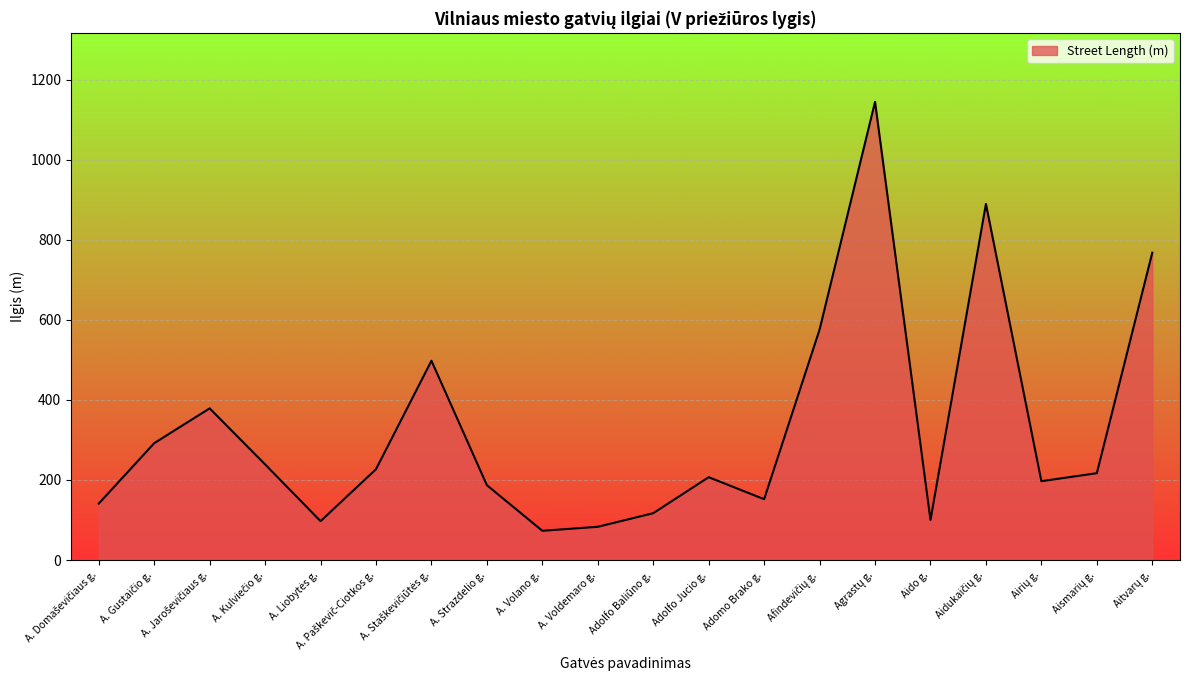

What is the ratio of the value at A. Voldemaro g. to the value at A. Volano g.?

1.1